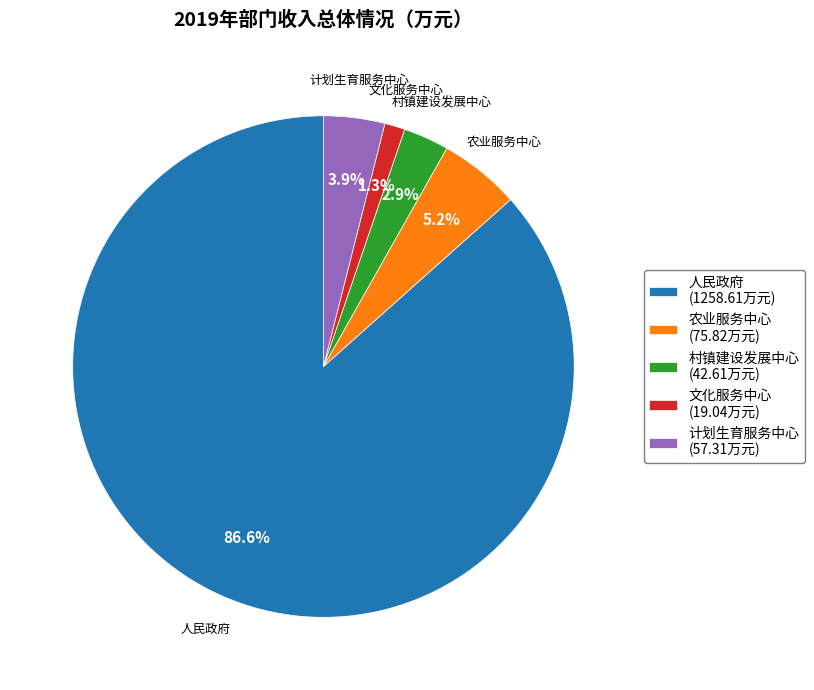

Which category accounts for the majority?

人民政府